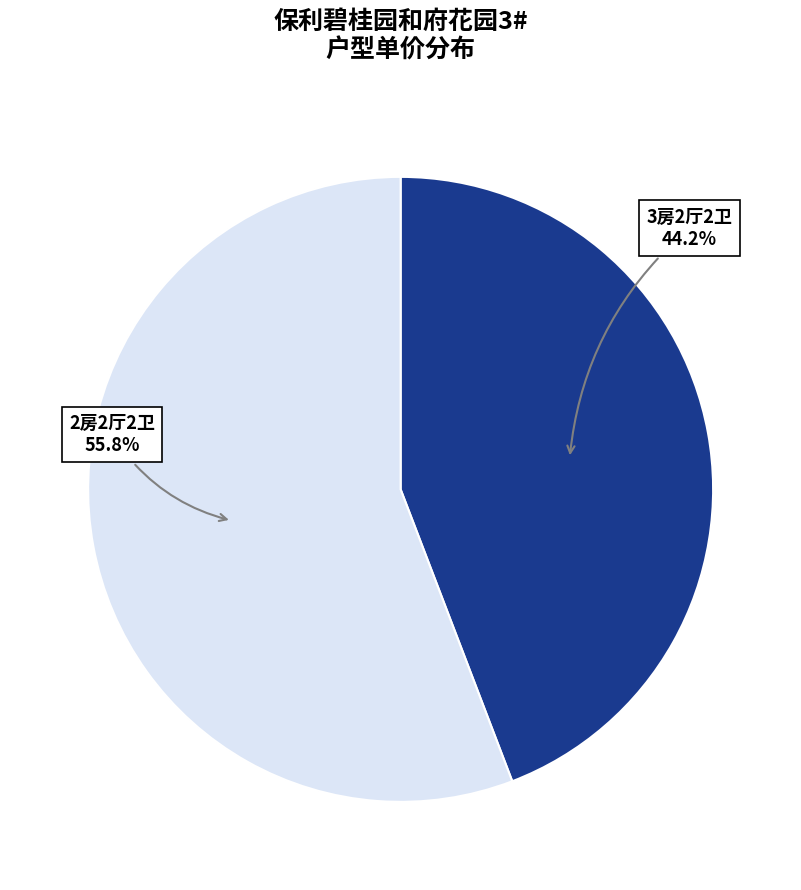

What percentage is the 3房2厅2卫 slice, to the nearest percent?

44%